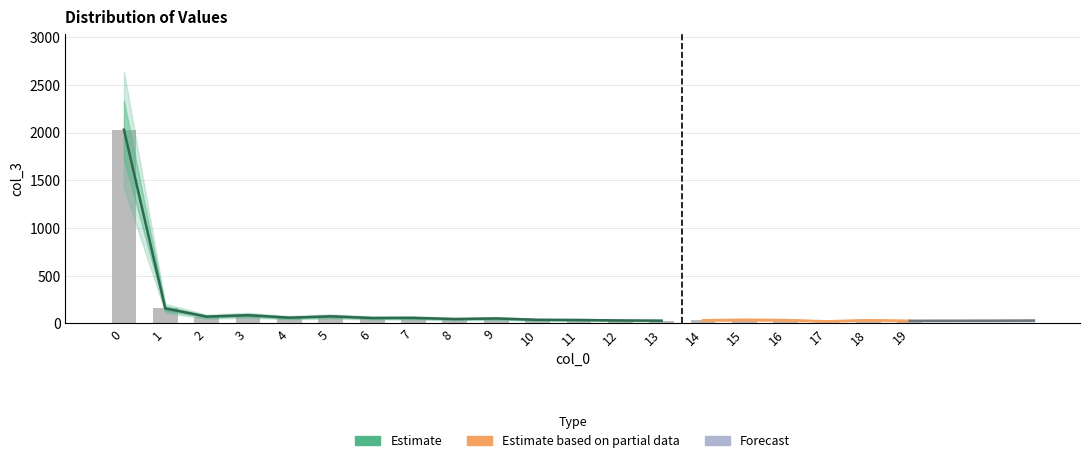

Rank the categories by value from lowest to highest.

17, 19, 13, 12, 14, 18, 16, 11, 10, 15, 8, 9, 6, 7, 4, 2, 5, 3, 1, 0